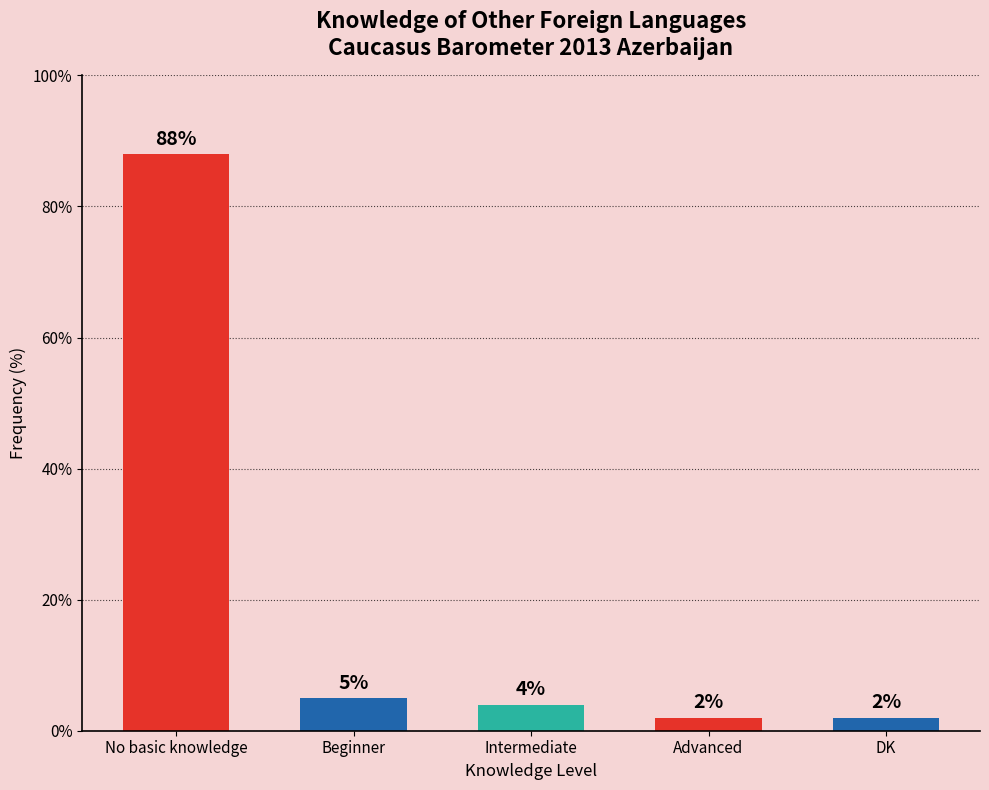

How many data points does each series have?

5